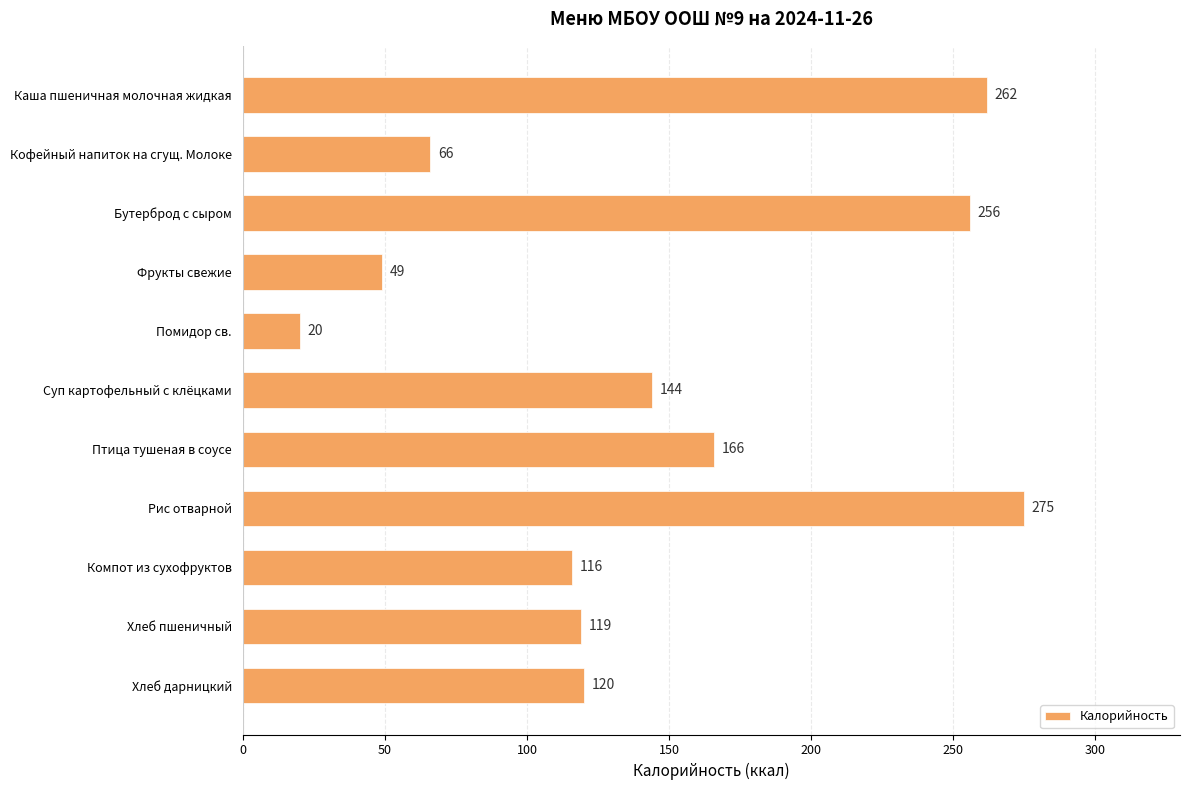

What is the average value?

145